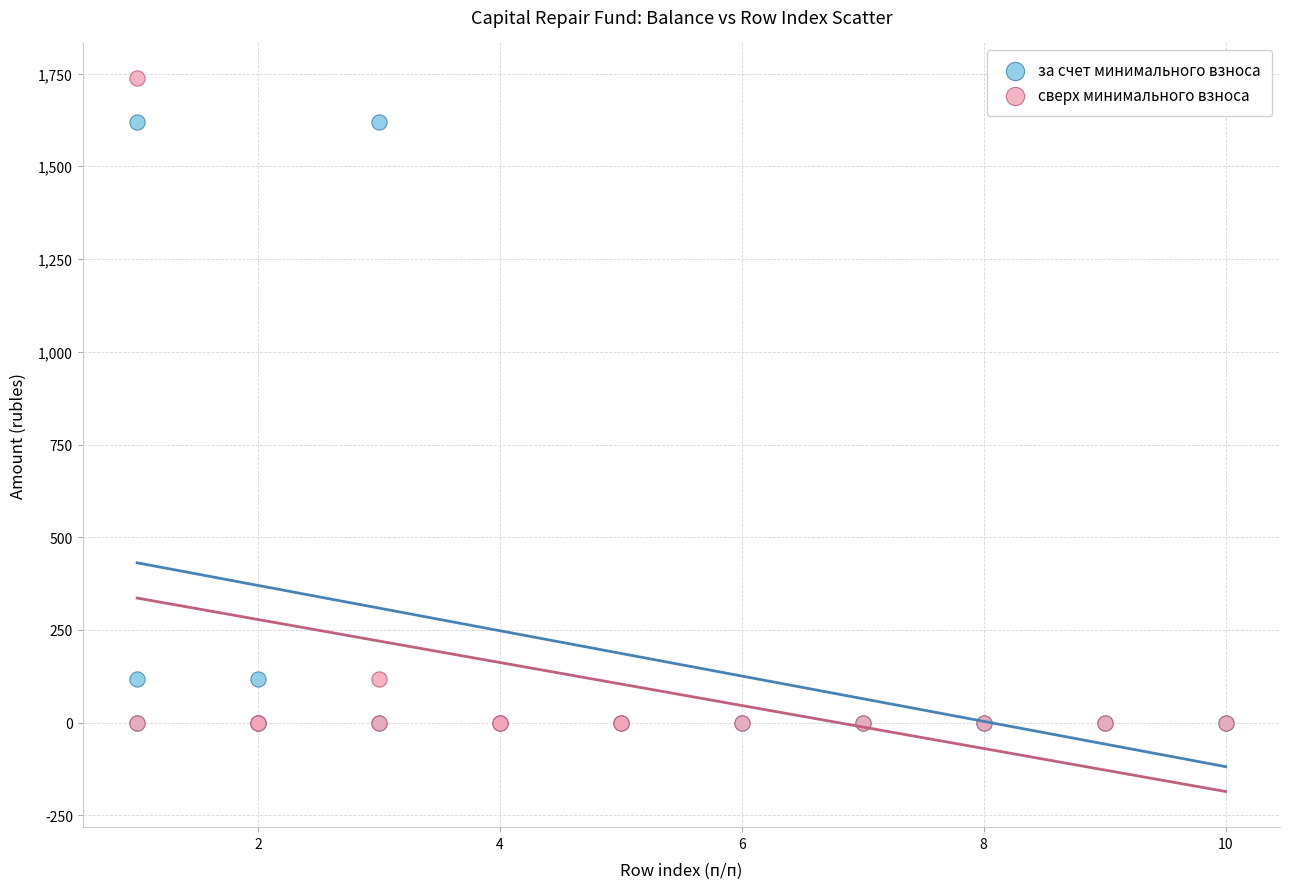

Which series has the widest spread of Y values?

сверх минимального взноса